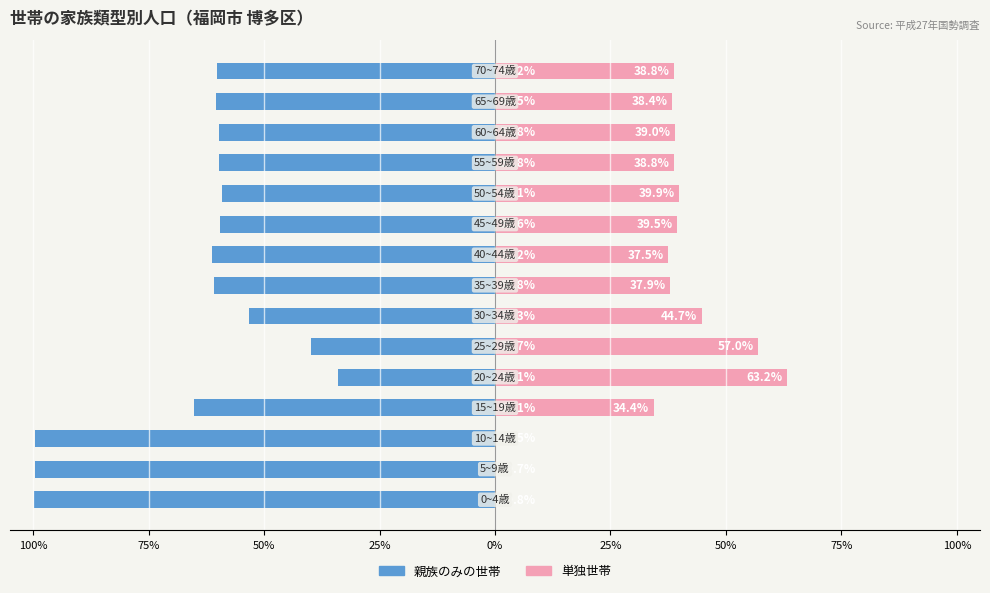

What value does the 単独世帯 series have at 13?

38.4